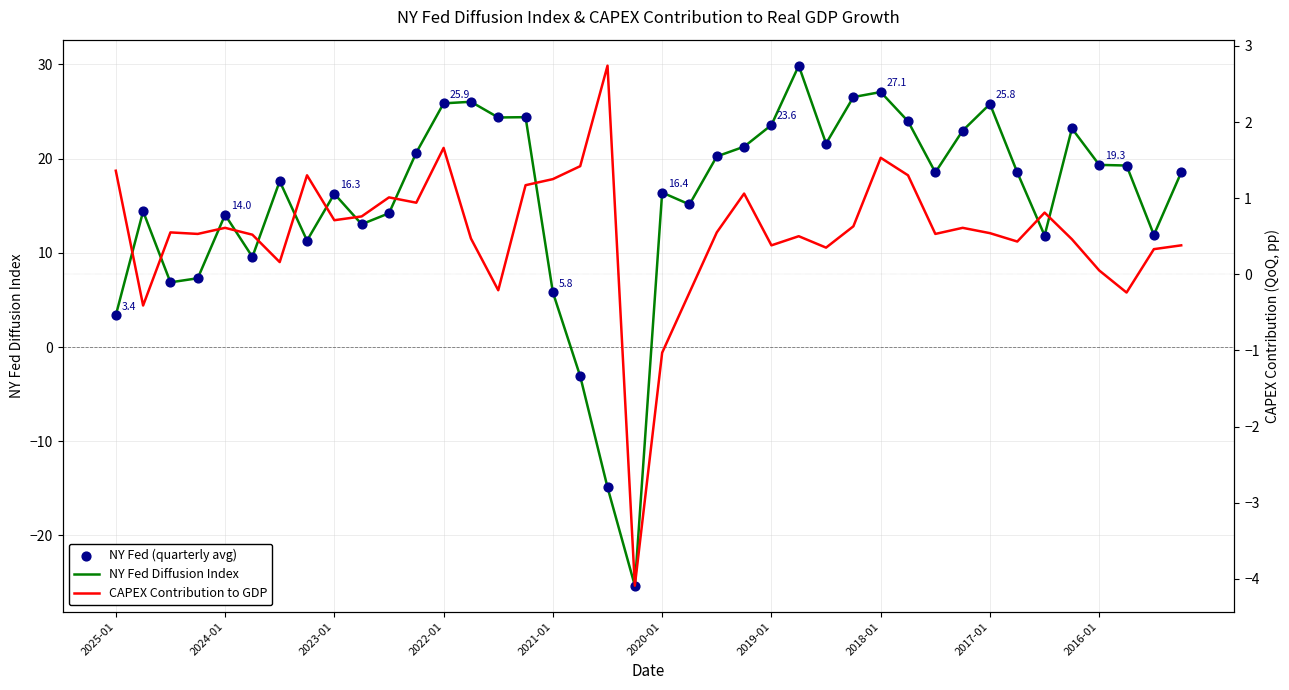

Which series has the largest total across all categories?

NY Fed Diffusion Index